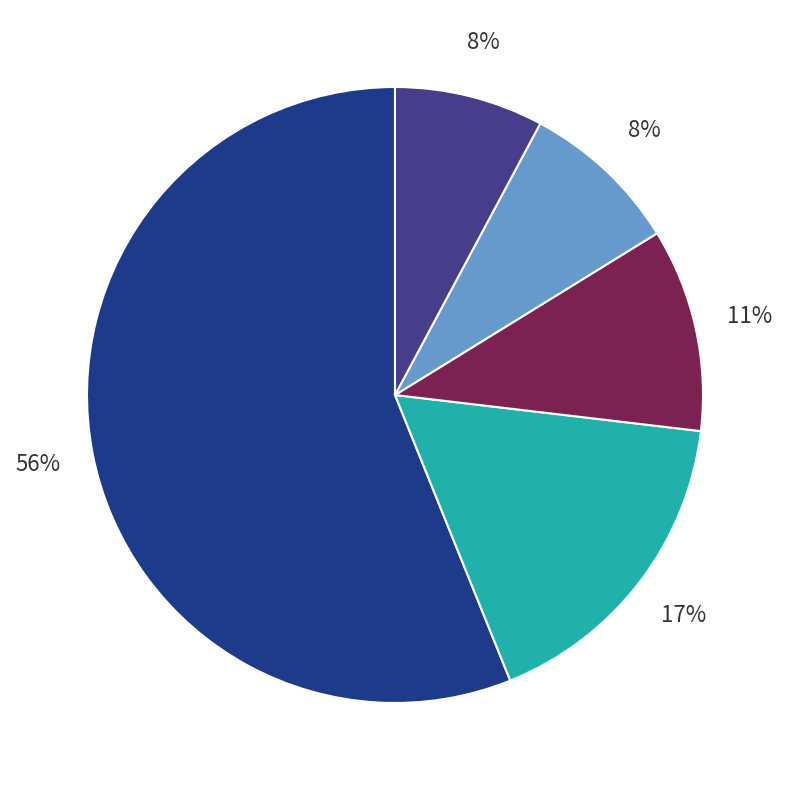

To the nearest percent, what is the difference between the largest and smallest slice percentages?

48%